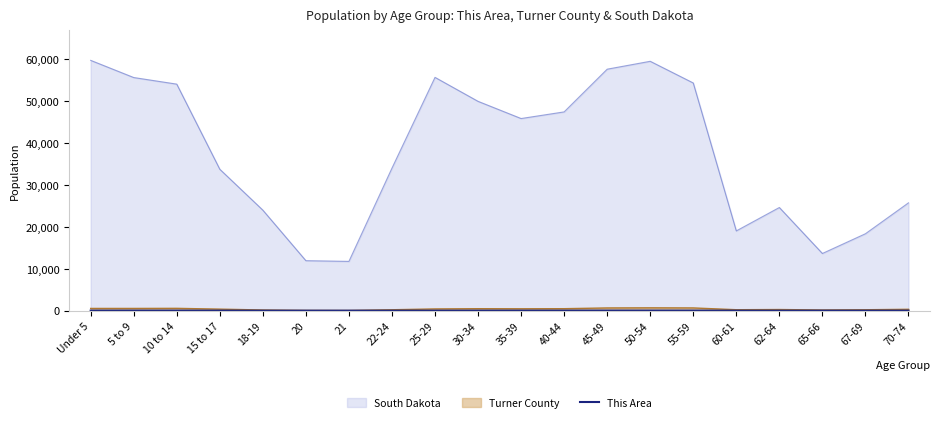

True or false: Turner County and South Dakota intersect in this chart.

False